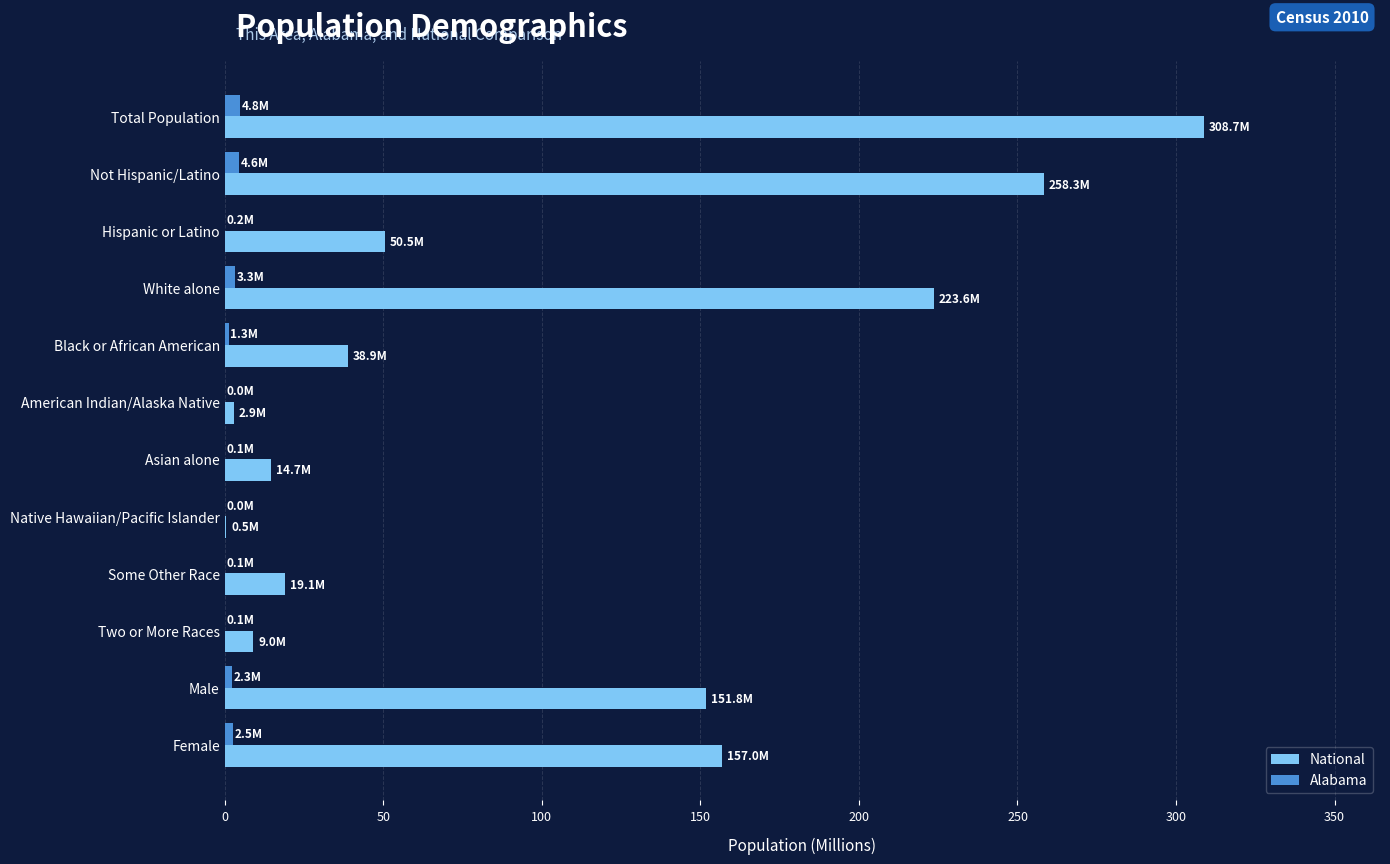

What is the sum of all National values?

1235.0